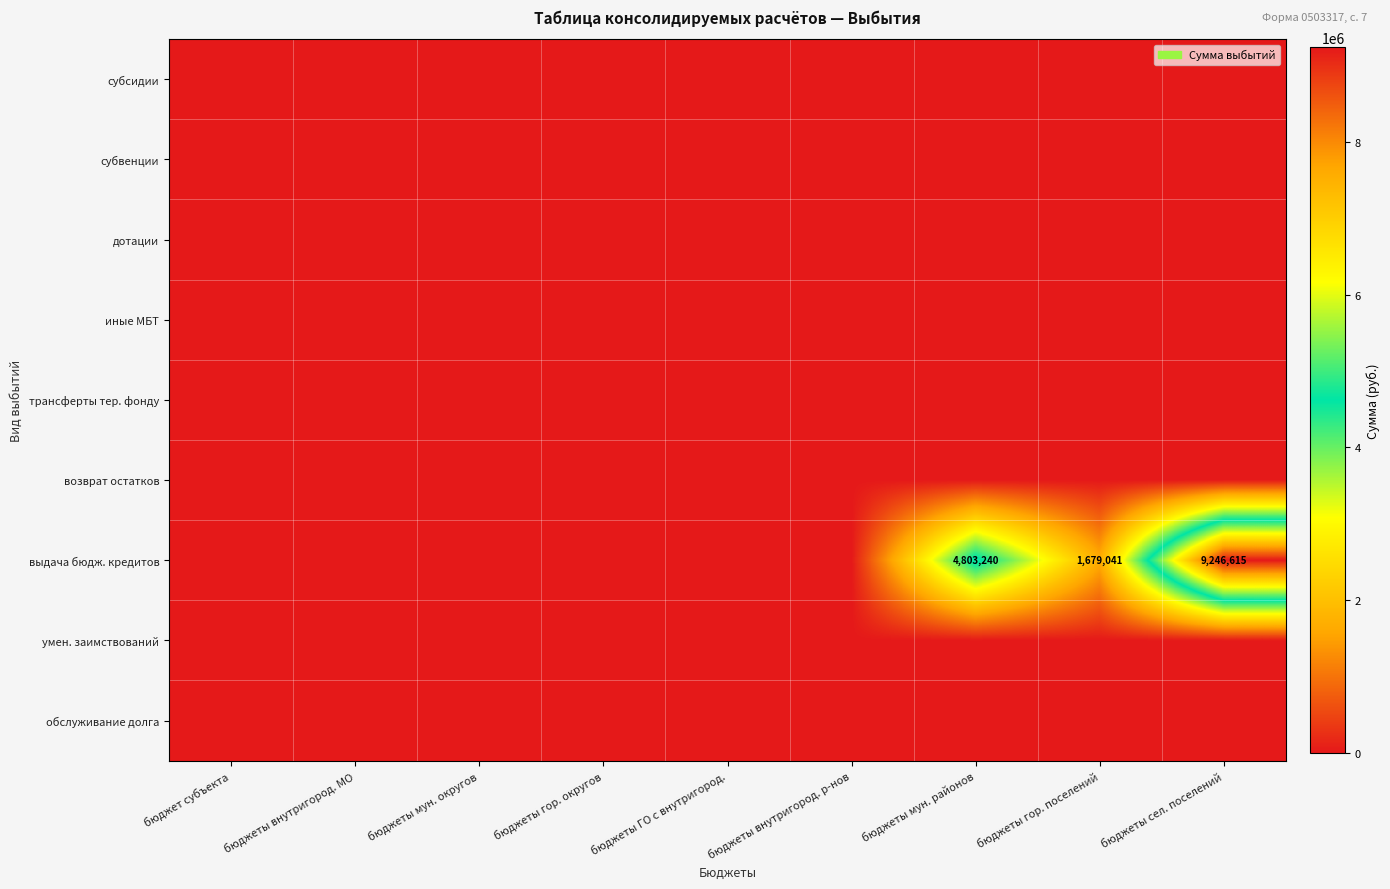

Is the value of возврат остатков at бюджеты внутригород. р-нов greater than the value of умен. заимствований at бюджеты сел. поселений?

No